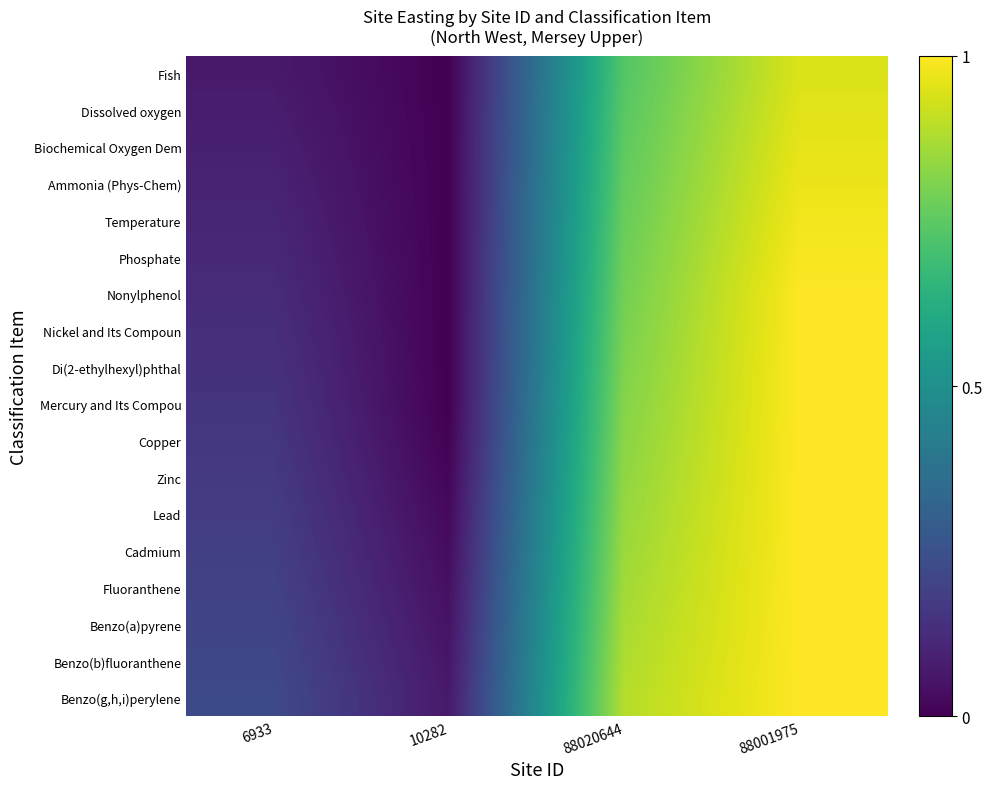

Reading left to right, transcribe all the data shown in this chart.

Fish: 6933=0.1	10282=0.0	88020644=0.7	88001975=0.9
Dissolved oxygen: 6933=0.1	10282=0.0	88020644=0.7	88001975=1.0
Biochemical Oxygen Dem: 6933=0.1	10282=0.0	88020644=0.8	88001975=1.0
Ammonia (Phys-Chem): 6933=0.1	10282=0.0	88020644=0.8	88001975=1.0
Temperature: 6933=0.1	10282=0.0	88020644=0.8	88001975=1.0
Phosphate: 6933=0.1	10282=0.0	88020644=0.8	88001975=1.0
Nonylphenol: 6933=0.1	10282=0.0	88020644=0.8	88001975=1.0
Nickel and Its Compoun: 6933=0.1	10282=0.0	88020644=0.8	88001975=1.0
Di(2-ethylhexyl)phthal: 6933=0.1	10282=0.0	88020644=0.8	88001975=1.0
Mercury and Its Compou: 6933=0.2	10282=0.0	88020644=0.8	88001975=1.0
Copper: 6933=0.2	10282=0.0	88020644=0.8	88001975=1.0
Zinc: 6933=0.2	10282=0.0	88020644=0.8	88001975=1.0
Lead: 6933=0.2	10282=0.0	88020644=0.8	88001975=1.0
Cadmium: 6933=0.2	10282=0.0	88020644=0.9	88001975=1.0
Fluoranthene: 6933=0.2	10282=0.0	88020644=0.9	88001975=1.0
Benzo(a)pyrene: 6933=0.2	10282=0.0	88020644=0.9	88001975=1.0
Benzo(b)fluoranthene: 6933=0.2	10282=0.1	88020644=0.9	88001975=1.0
Benzo(g,h,i)perylene: 6933=0.2	10282=0.1	88020644=0.9	88001975=1.0